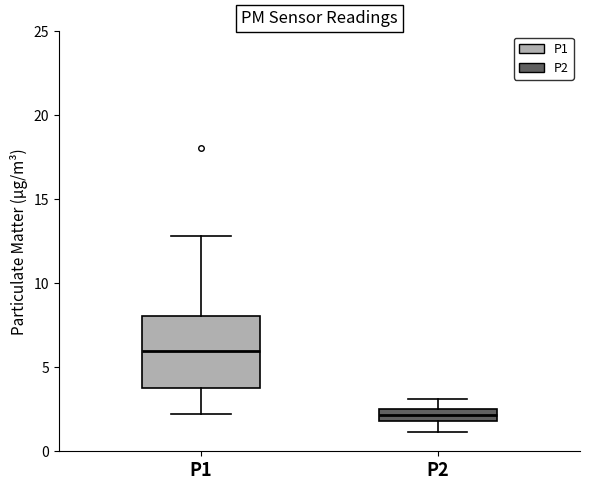

Comparing the boxes themselves (not the whiskers), which one is the tallest?

P1